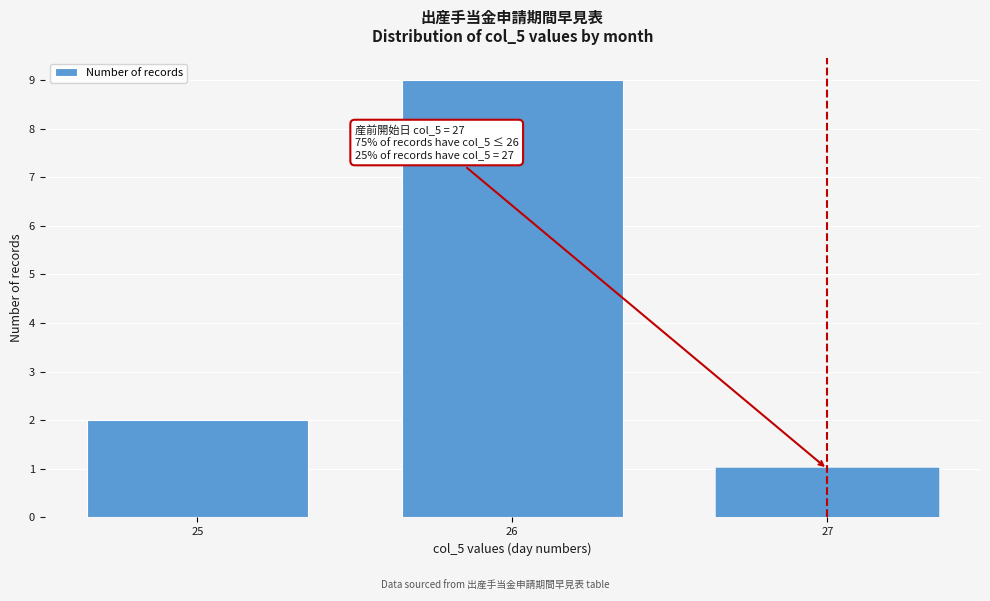

Reading left to right, what are all the values shown in this chart?

2	9	1